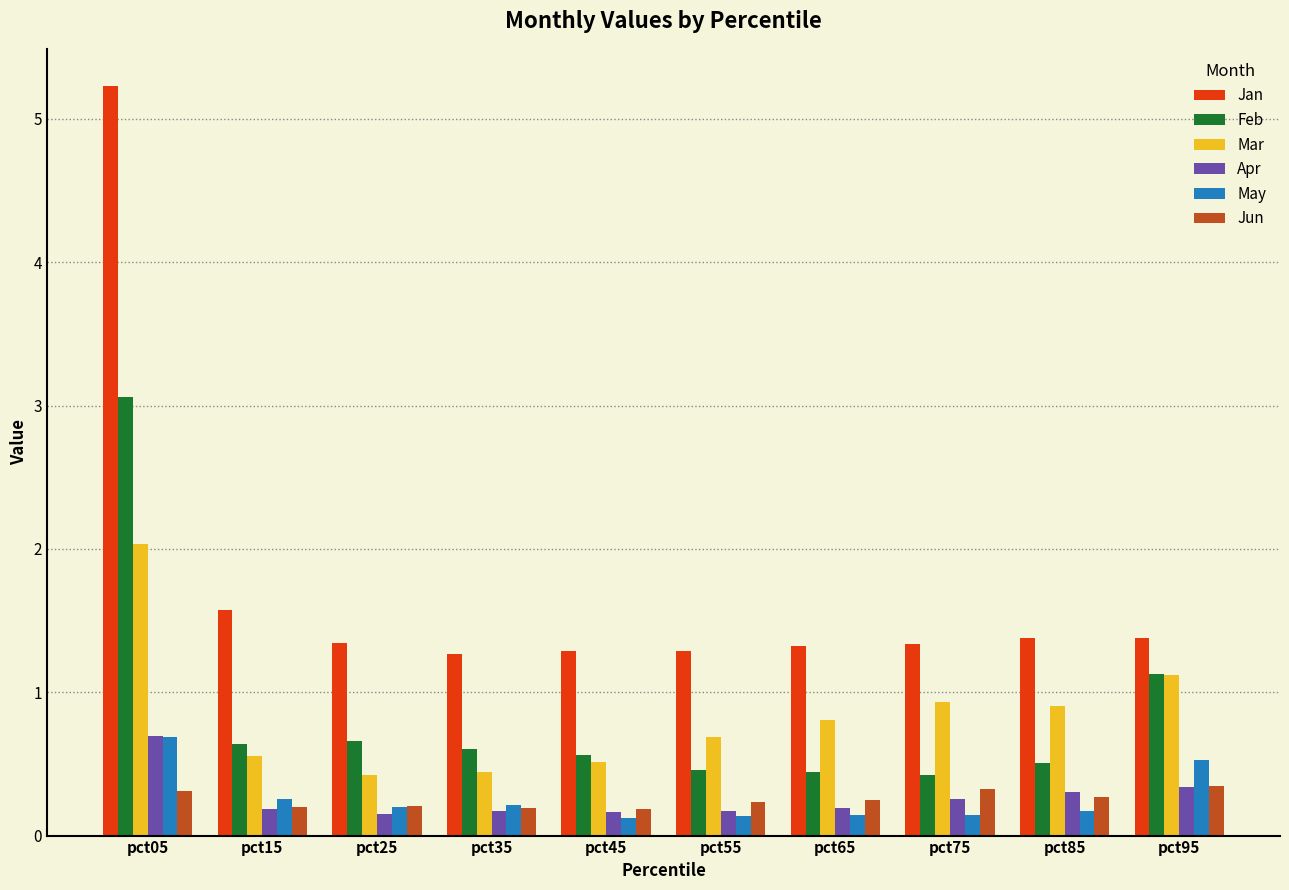

At which category does the chart reach its peak across all series?

pct05